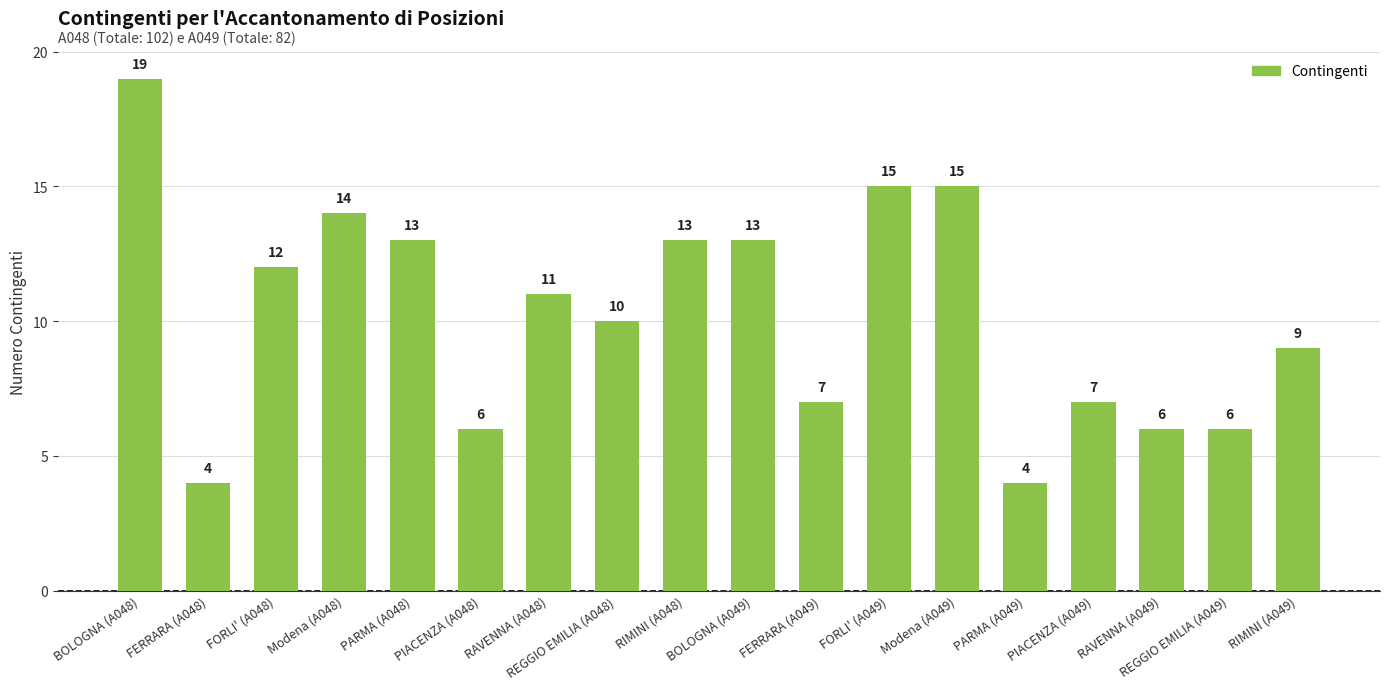

Which has a higher value, RIMINI (A048) or RIMINI (A049)?

RIMINI (A048)